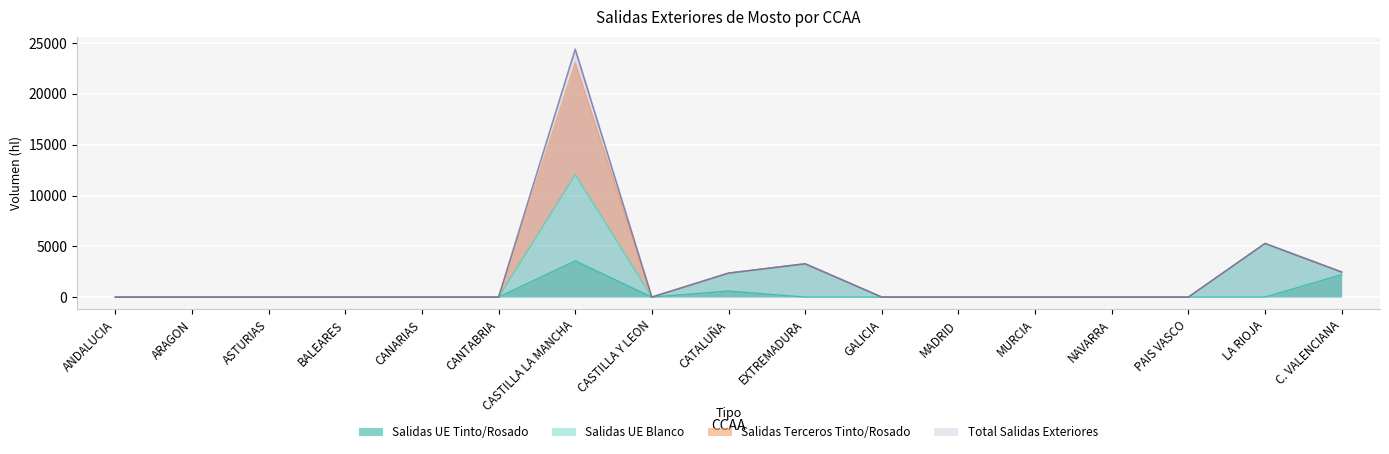

The Salidas Terceros Blanco series shows 400 at ASTURIAS. True or false?

False